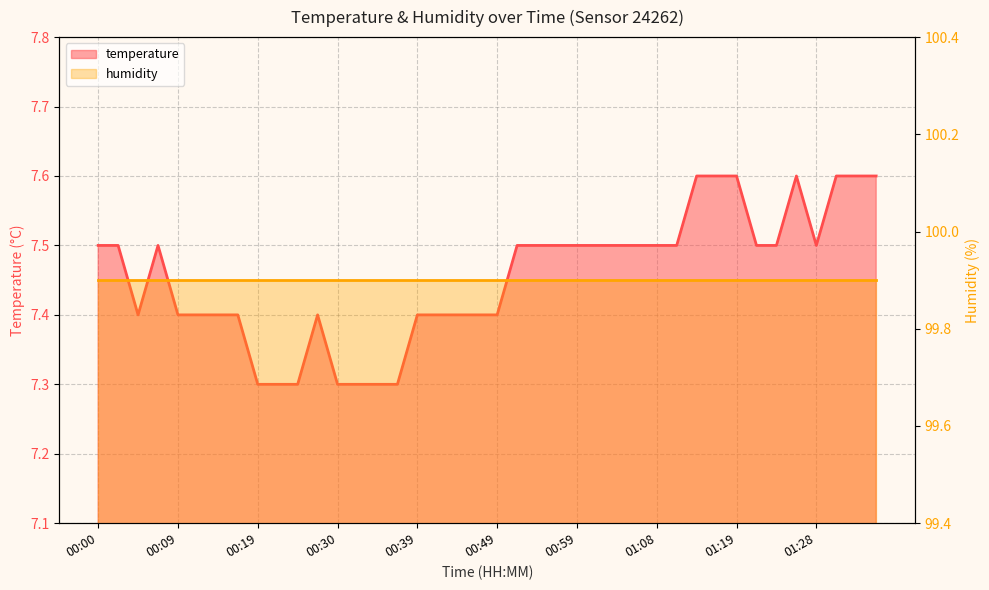

Count the values in the range 7 to 8.

40